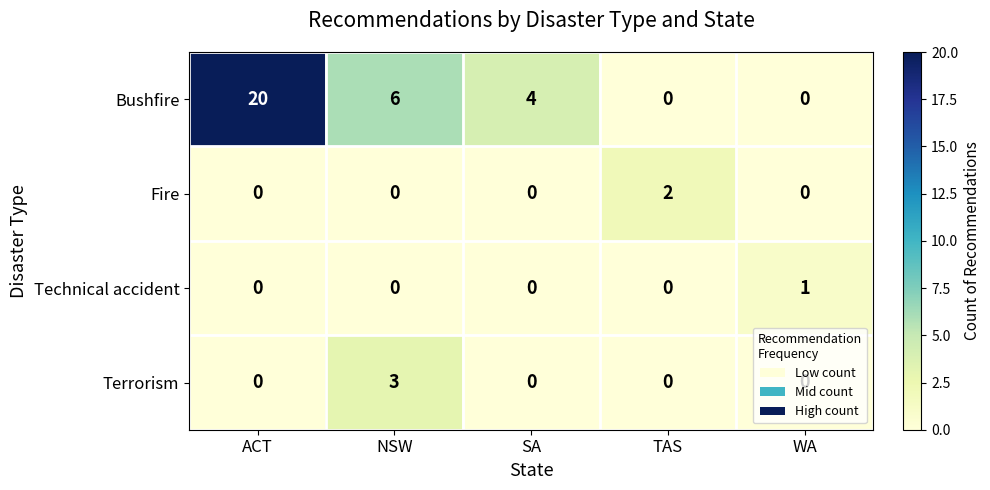

Between NSW and TAS, which series saw the biggest shift?

Bushfire